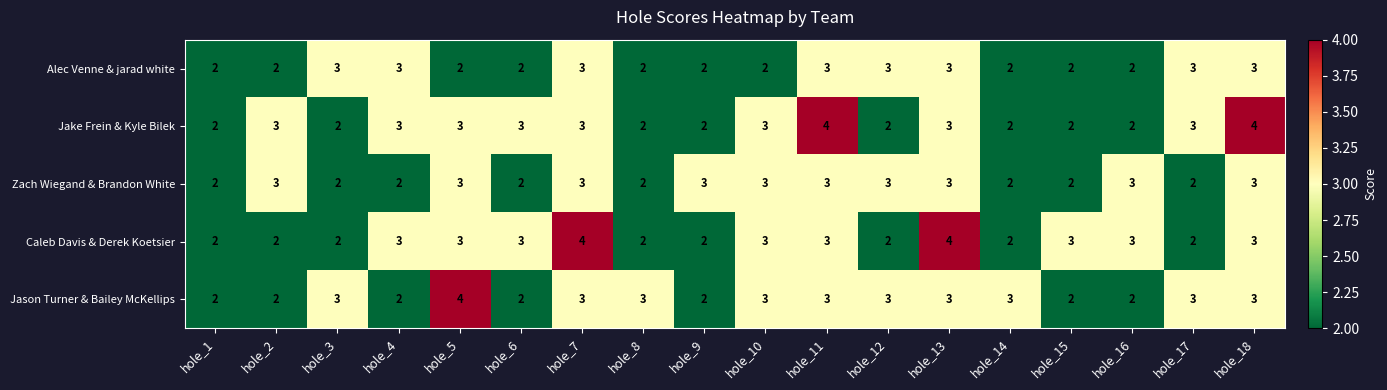

Count the Alec Venne & jarad white values in the range 2 to 3.

18